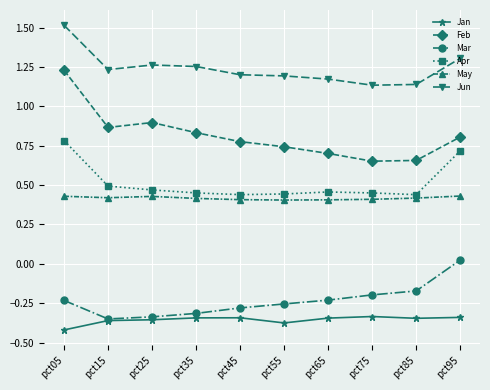

At which category is the sum across all series the highest?

pct05